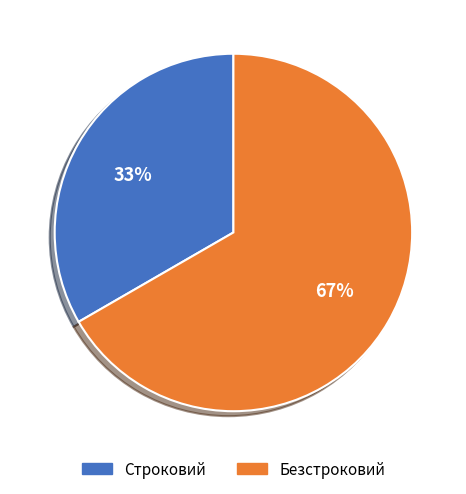

Which category has the biggest portion of the pie?

Безстроковий